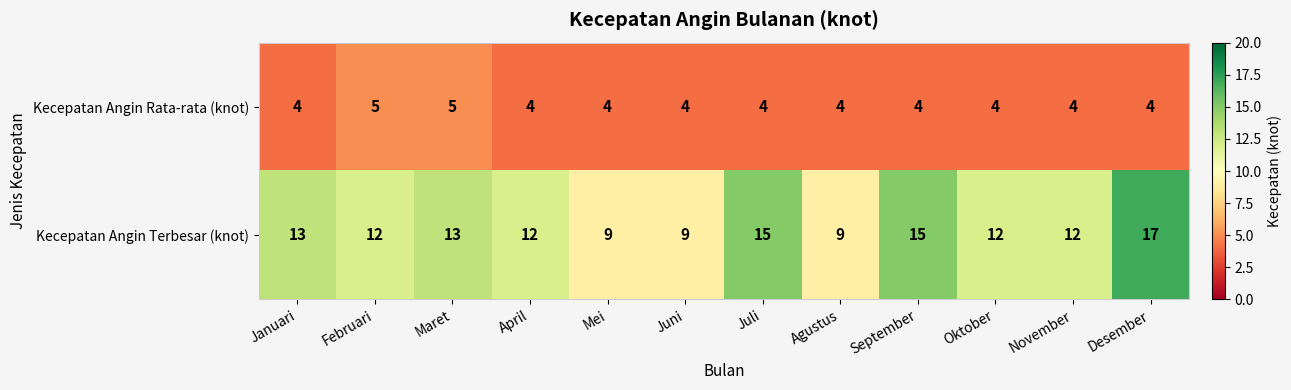

List the series in order of their overall mean, highest first.

Kecepatan Angin Terbesar (knot), Kecepatan Angin Rata-rata (knot)